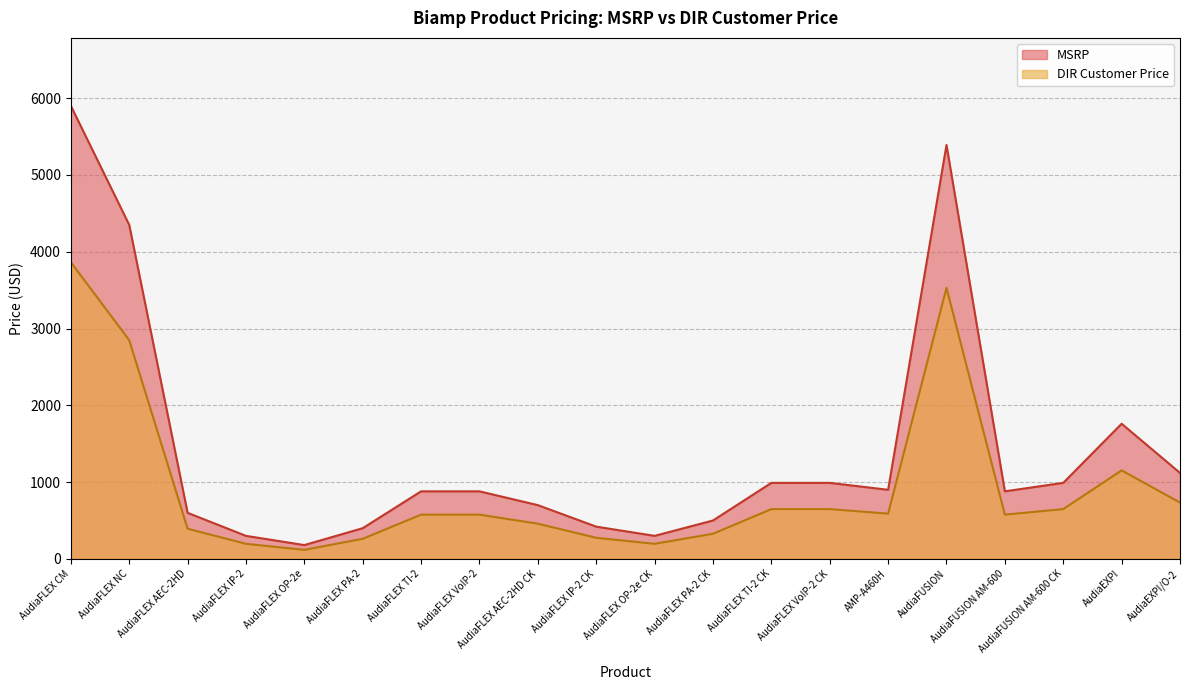

At which category is the sum across all series the highest?

AudiaFLEX CM